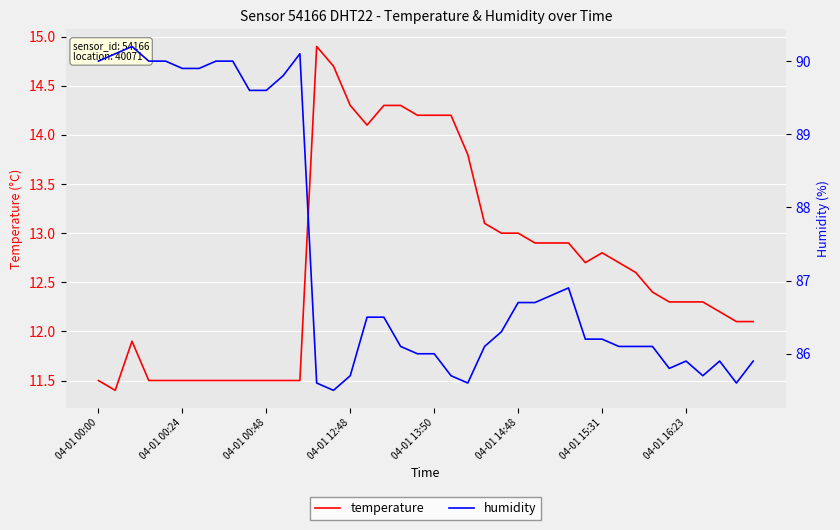

List the series in order of their overall mean, lowest first.

temperature, humidity